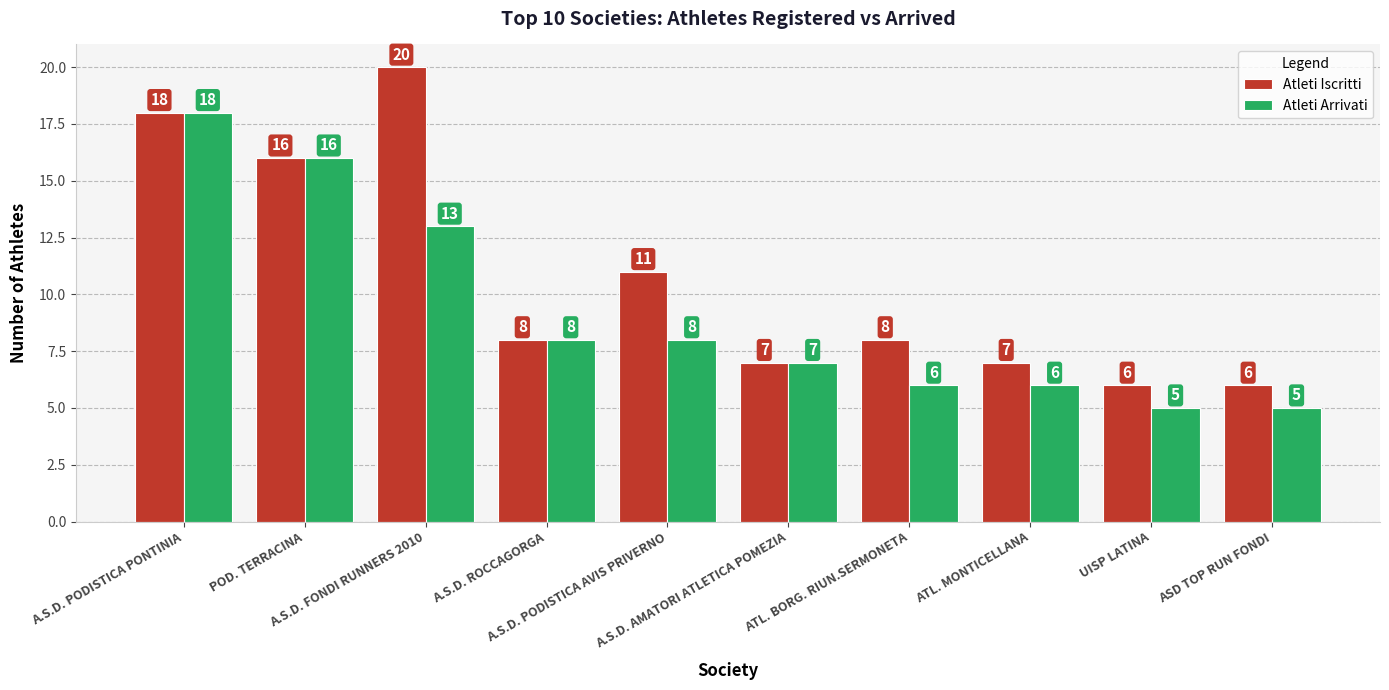

What is the maximum value shown in the chart?

20